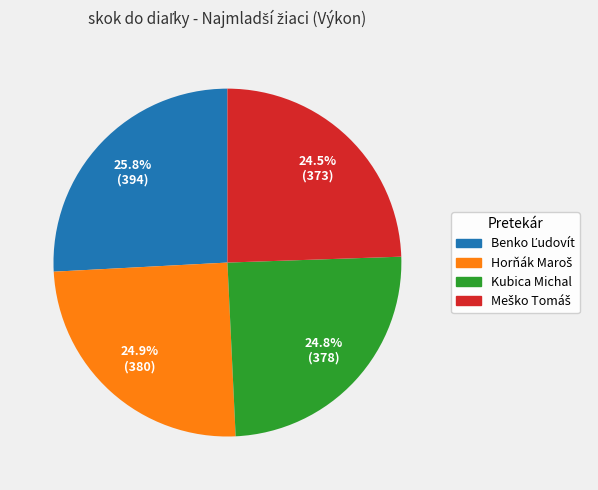

Is there any slice that represents more than half of the pie?

No